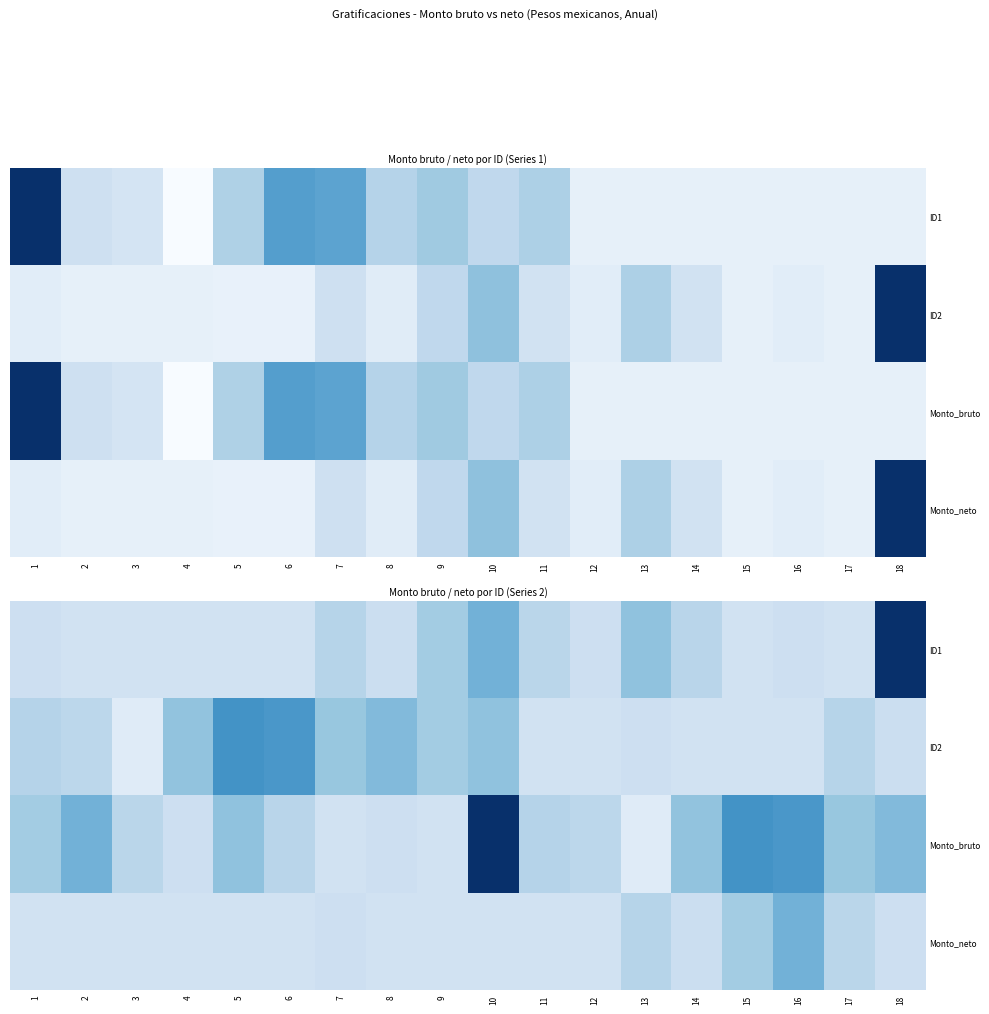

What is the difference between the second highest and minimum values in the row_2 series?

19634.0